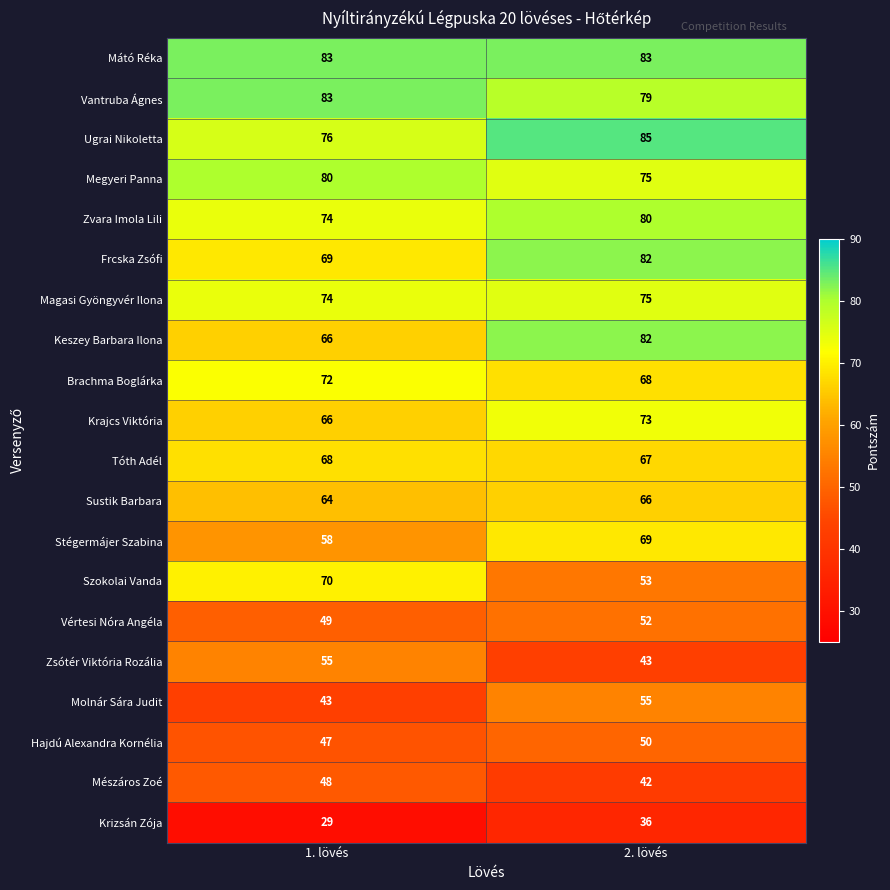

How many data points does each series have?

2